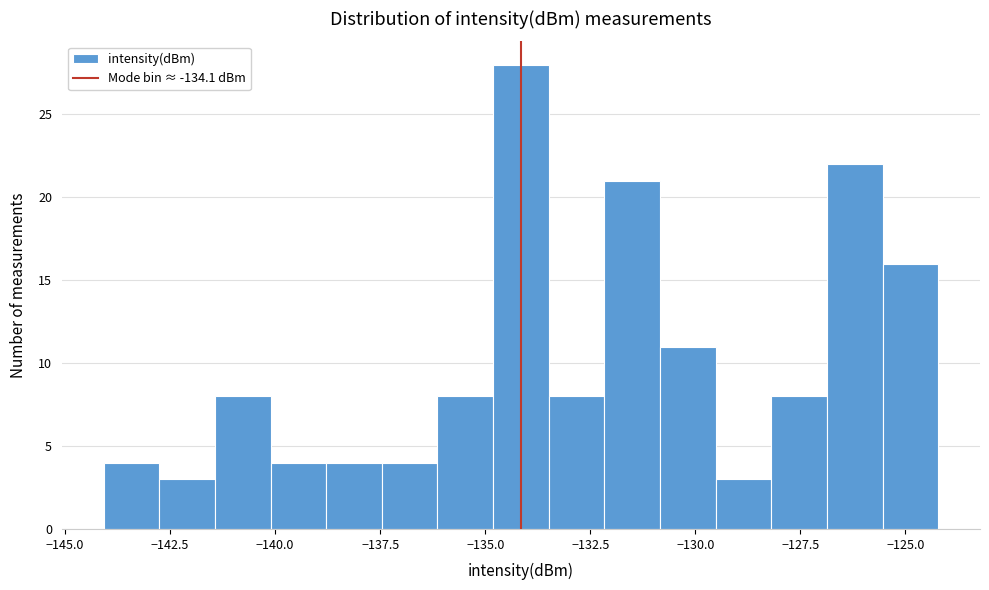

Around what value on the x-axis is the tallest bar? Give the approximate position of its centre, as read against the axis.

-134.0